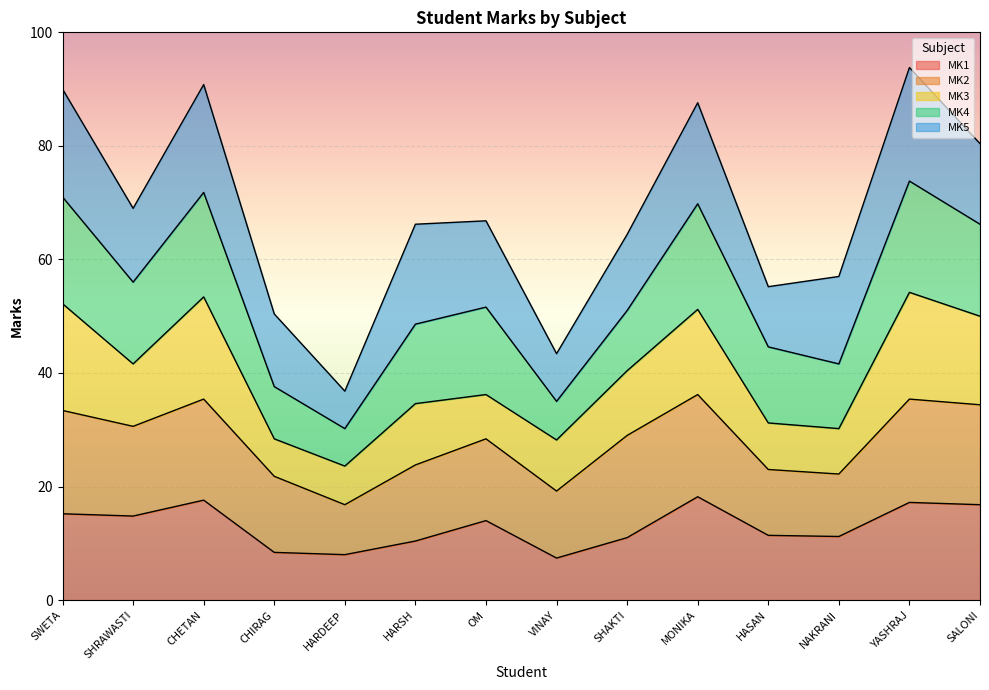

What is the total value across all series at VINAY?

43.4